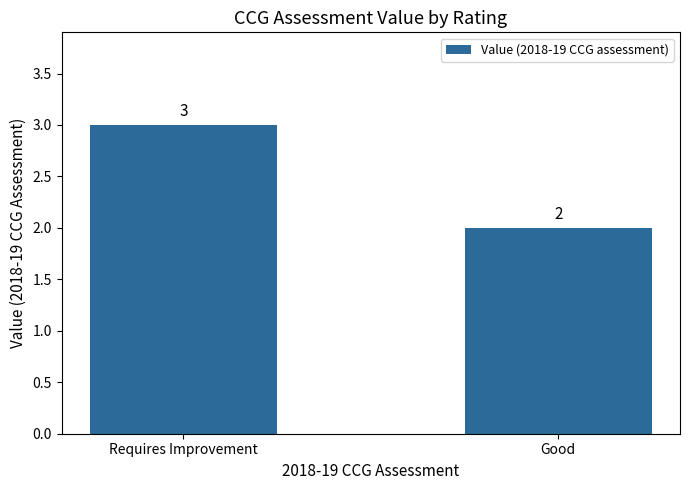

List the labels in order of value, smallest first.

Good, Requires Improvement